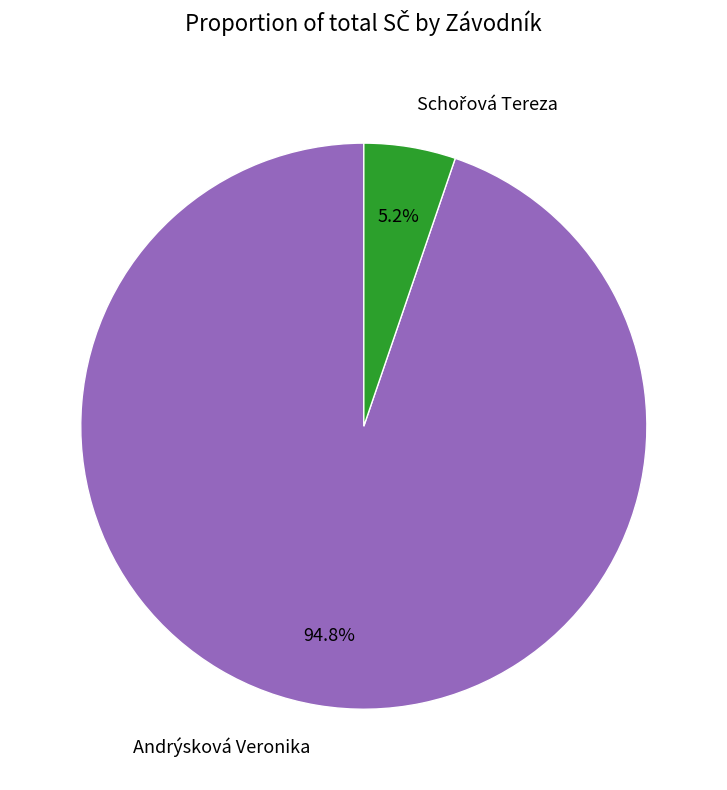

Is it true that Andrýsková Veronika is 95% of the pie?

True